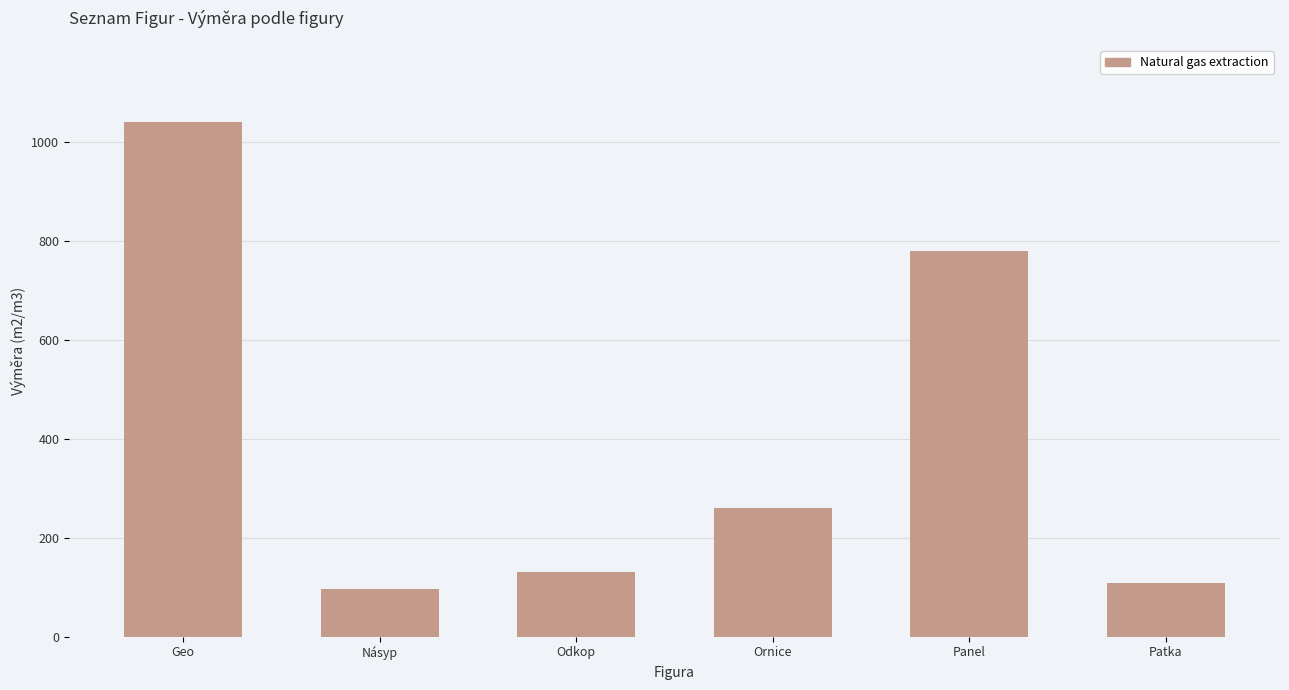

At which label does the data first exceed 261?

Geo